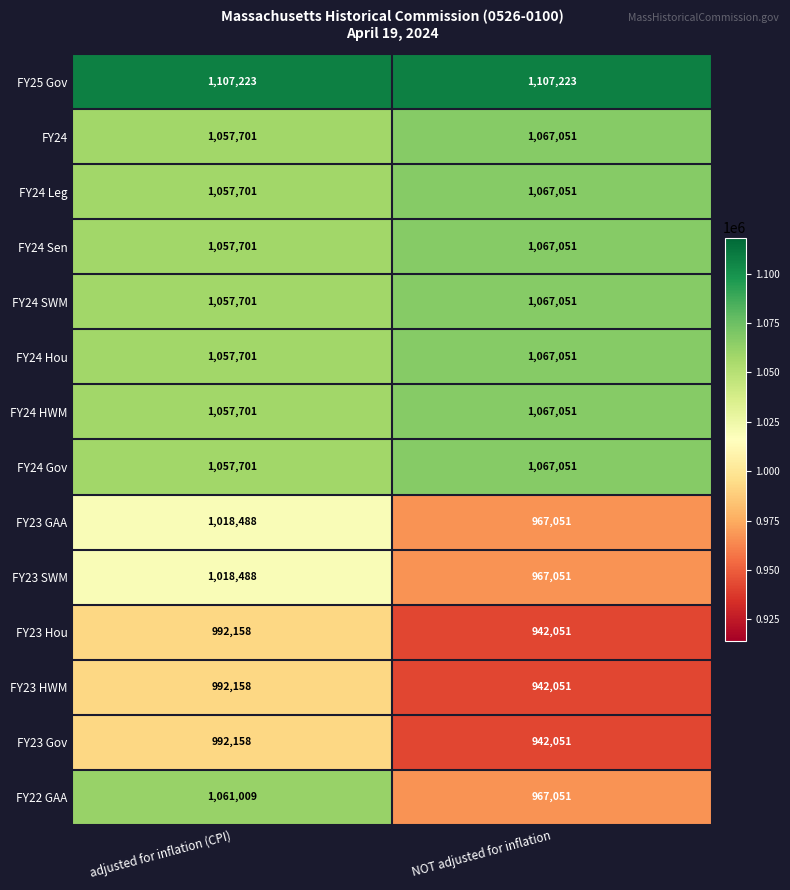

What is the minimum value shown in the chart?

942051